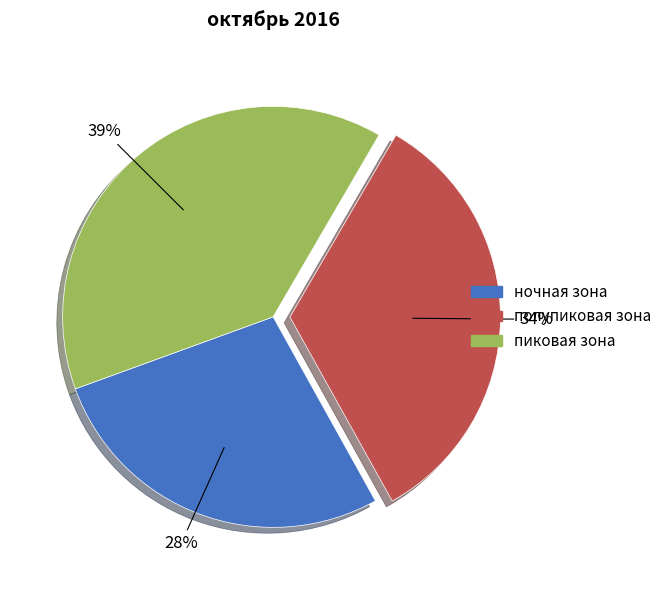

Is the sum of ночная зона and полупиковая зона greater than half?

Yes